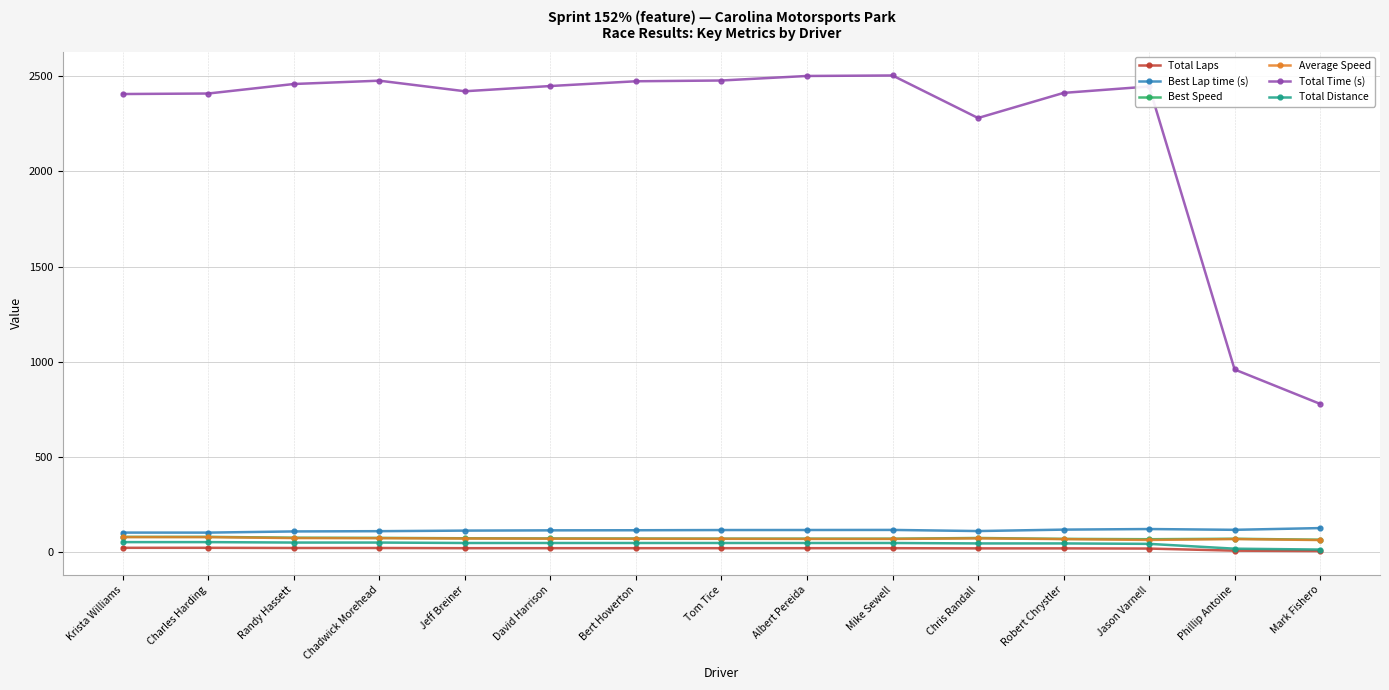

Which series changed the most between Albert Pereida and Chris Randall?

Total Time (s)